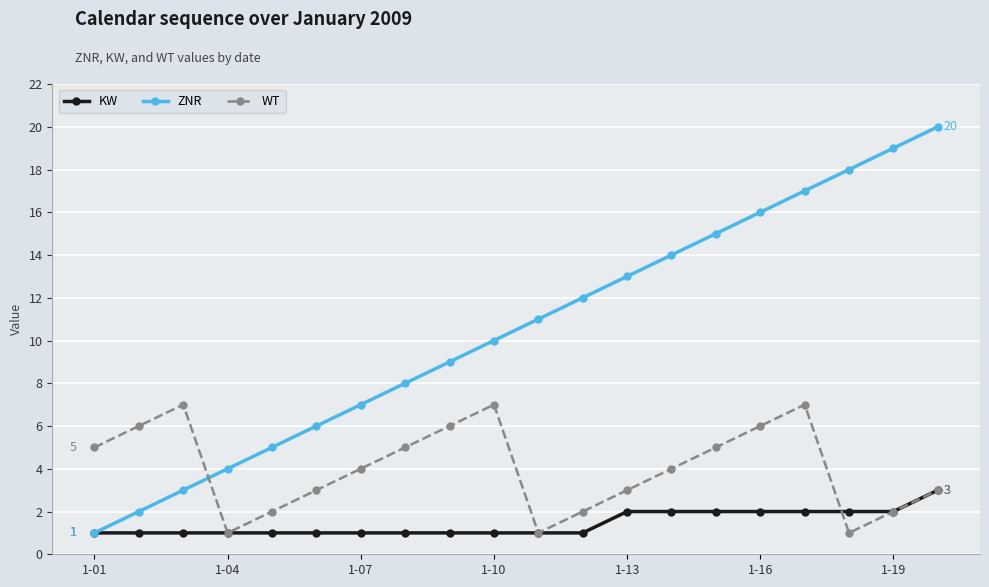

How many categories are shown in the chart?

20